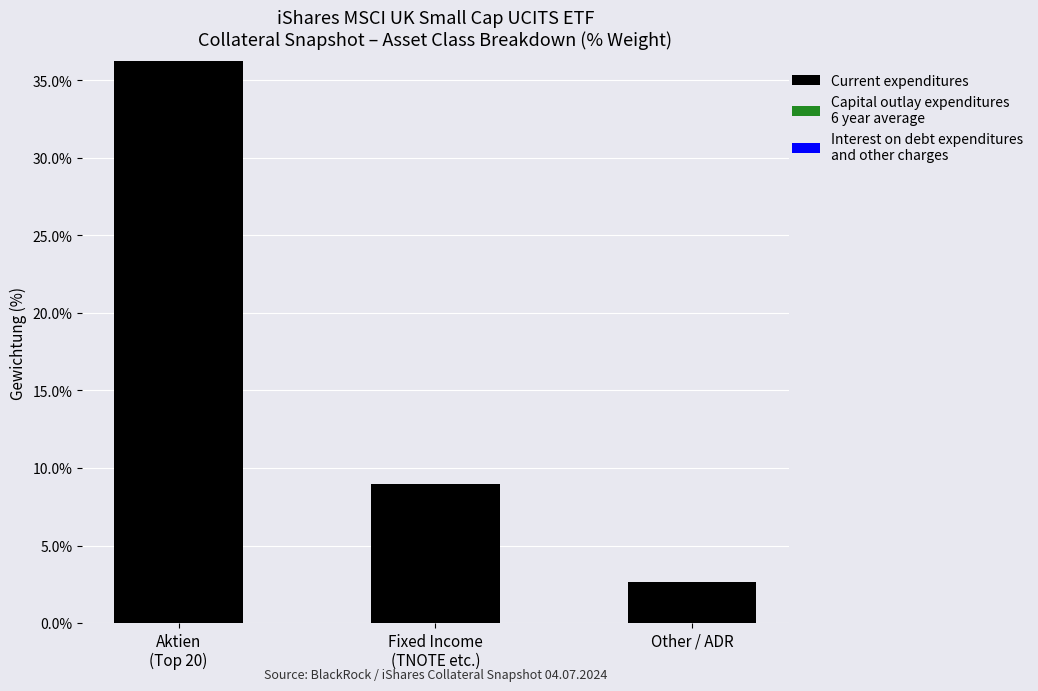

How many bars are there in total?

3